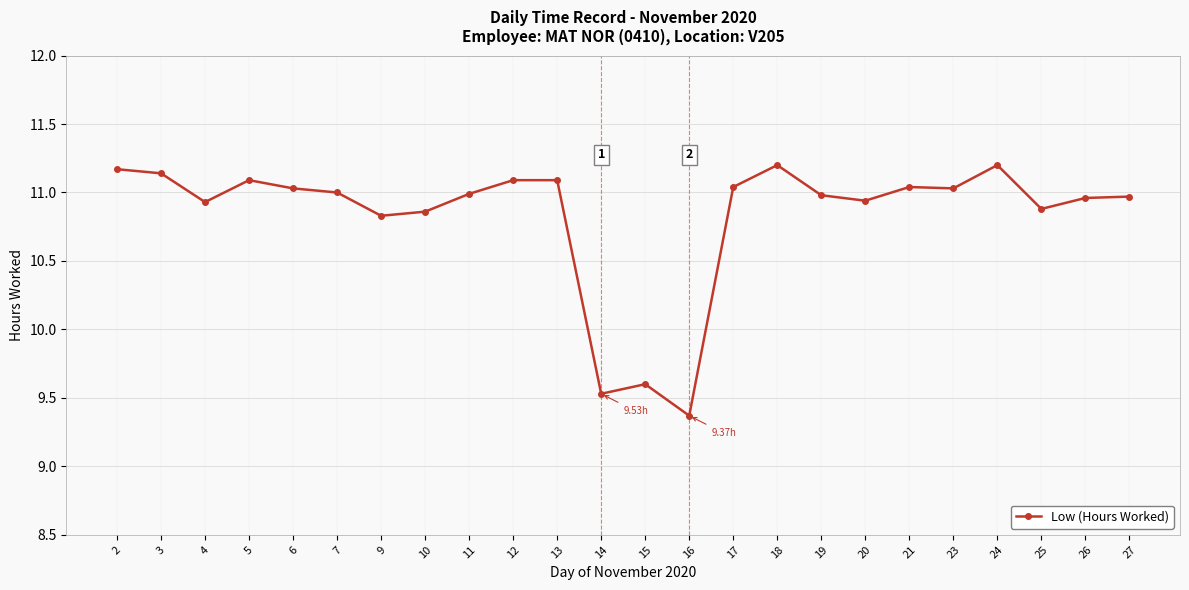

Is it true that the value at 3 is 2.6?

False